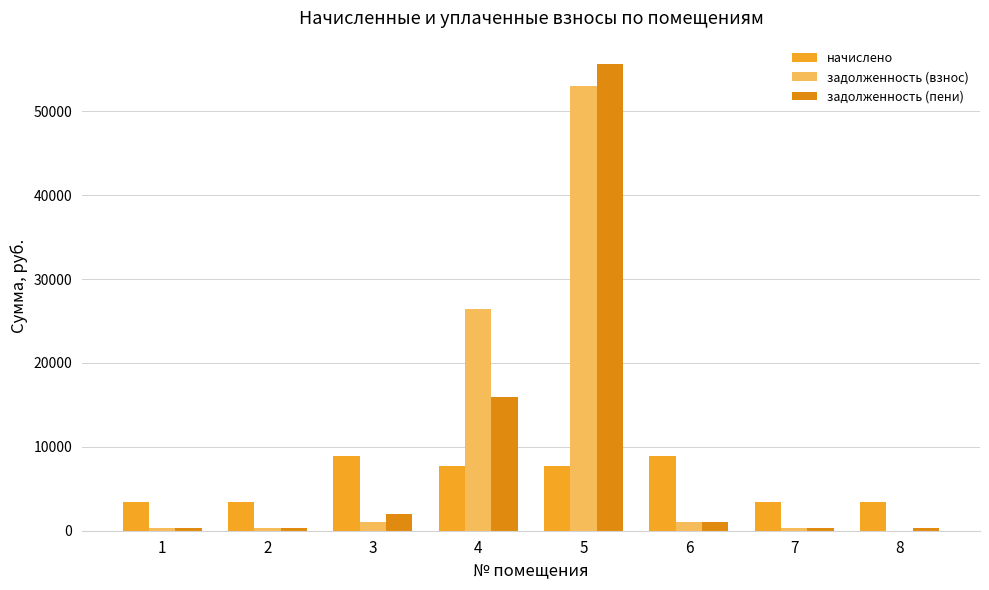

At which category is the sum across all series the highest?

5